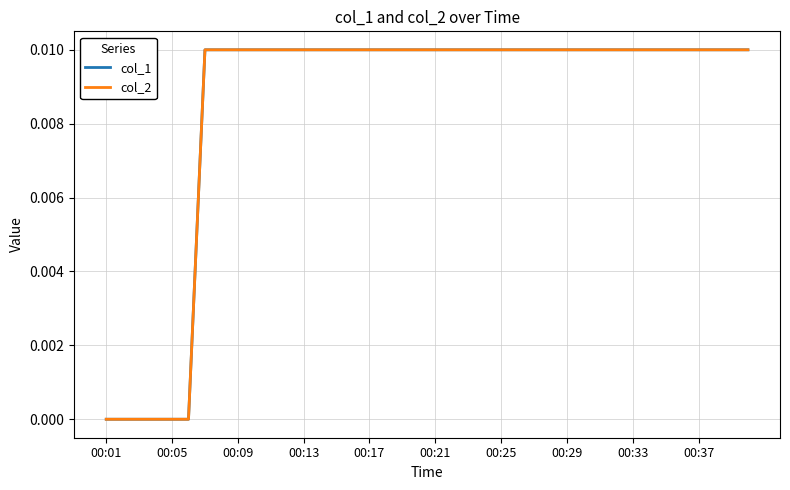

Is this an area chart (filled region under the line)?

No